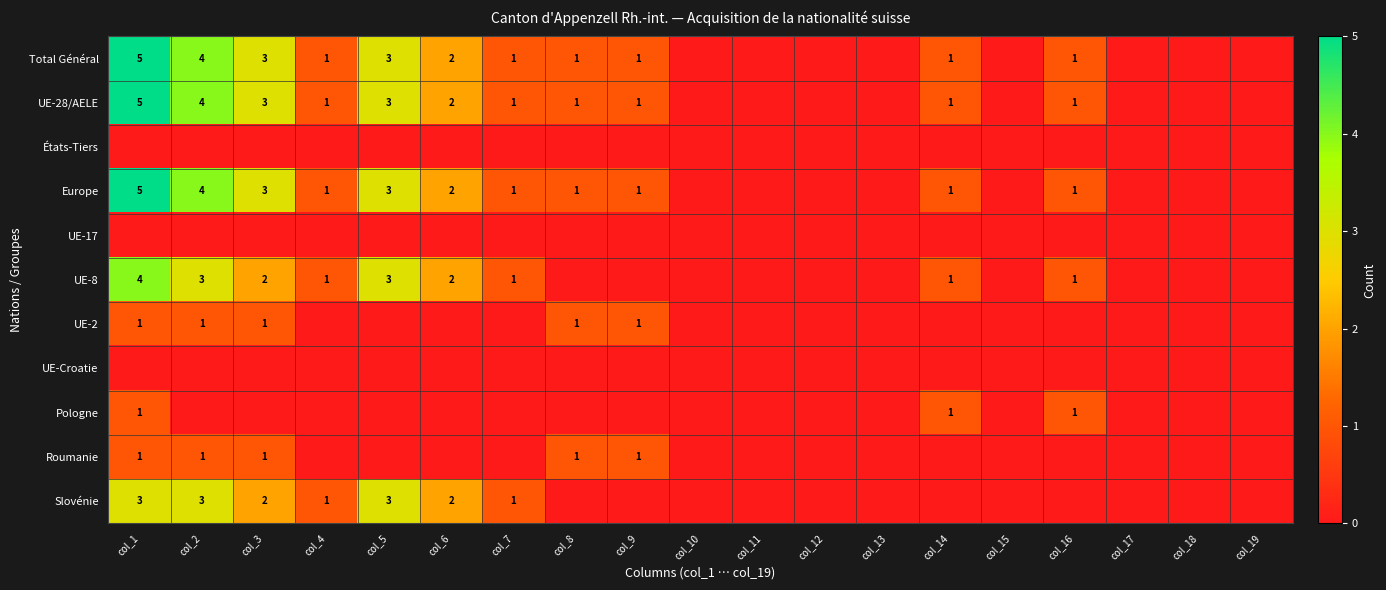

The value of Total Général at col_7 is 1. True or false?

True